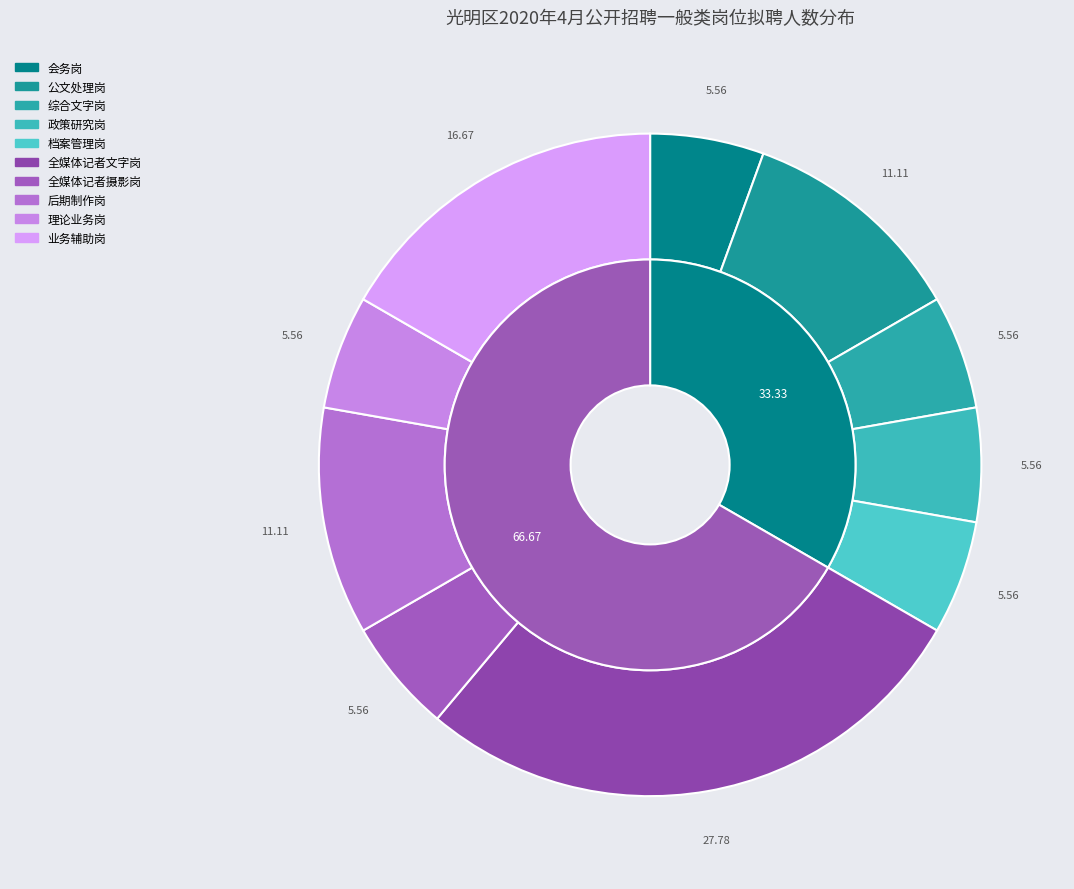

What is the ratio of the value at 公文处理岗 to the value at 会务岗?

2.0